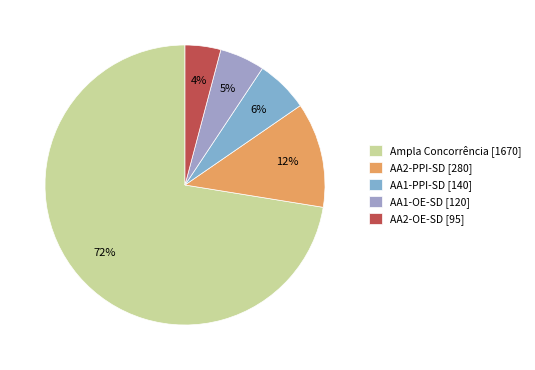

To the nearest percent, what is the difference between the largest and smallest slice percentages?

68%